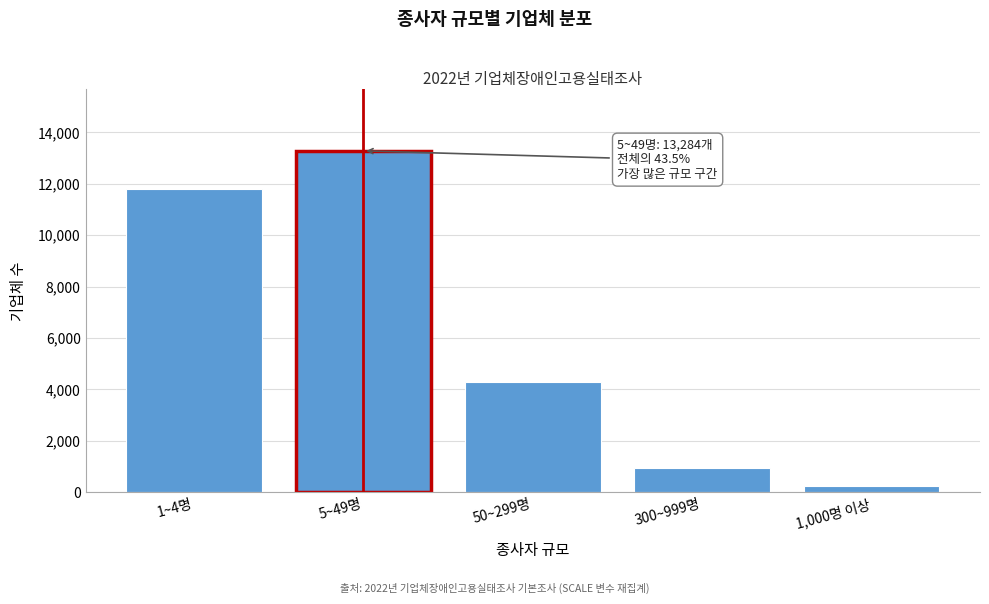

Reading right to left, extract all data points from this chart.

1,000명 이상=241	300~999명=926	50~299명=4268	5~49명=13284	1~4명=11810